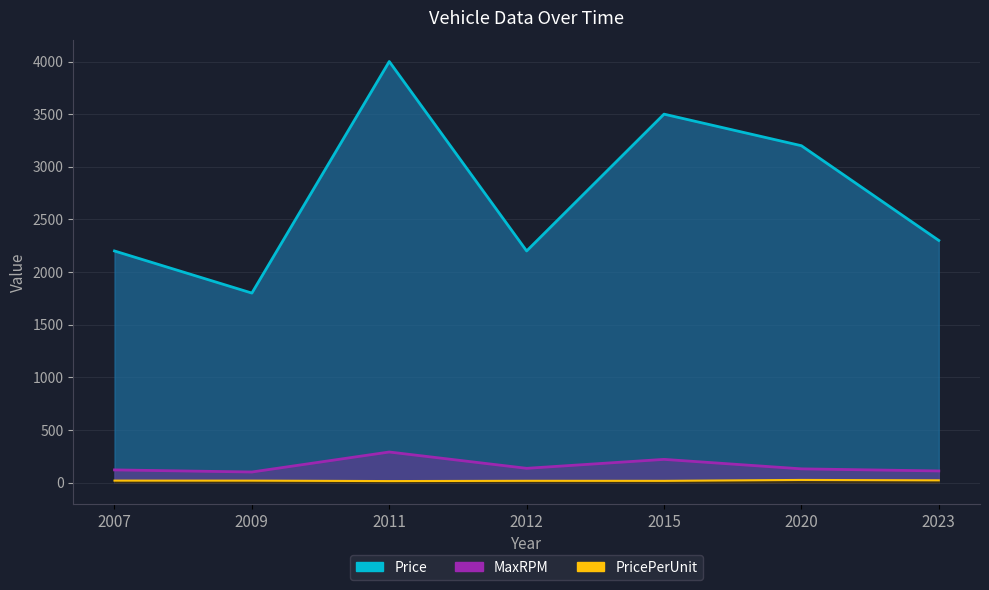

List the series in order of their peak value, lowest first.

PricePerUnit, MaxRPM, Price